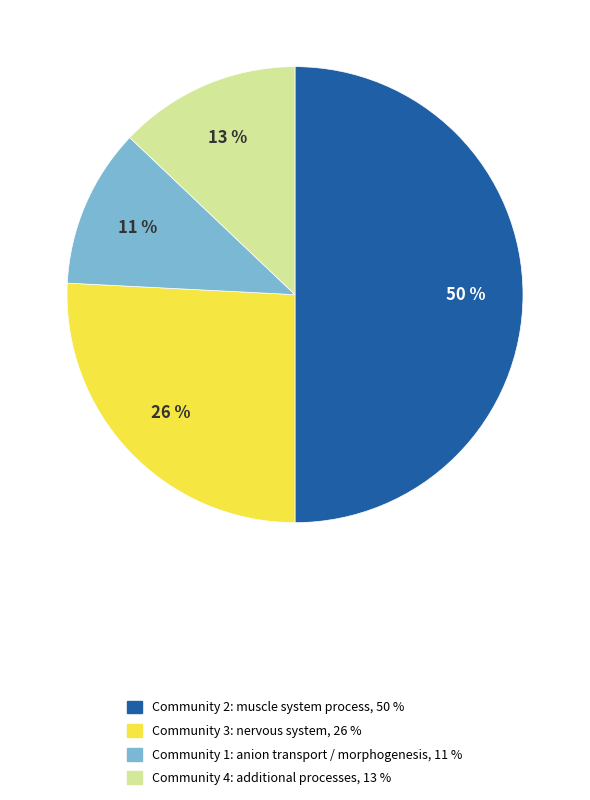

To the nearest percent, what is the difference between the largest and smallest slice percentages?

39%